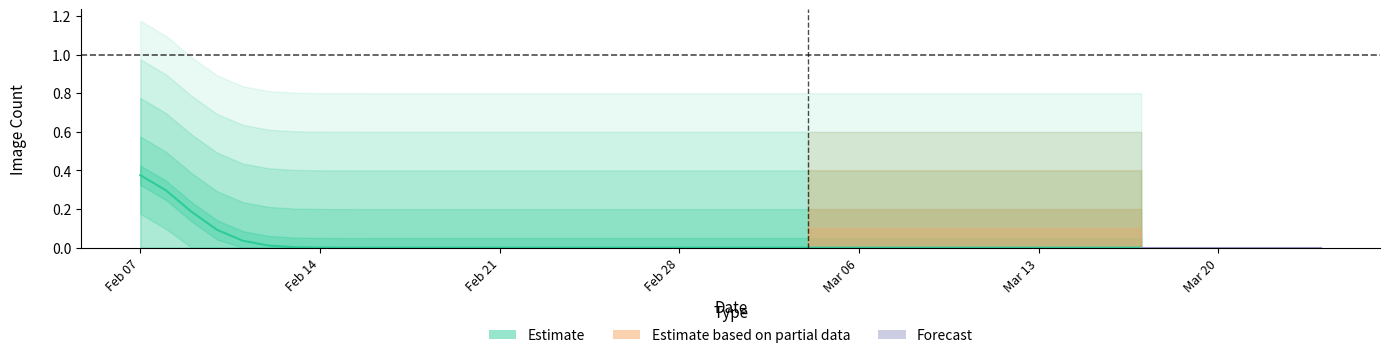

Does the chart have visible grid lines?

No